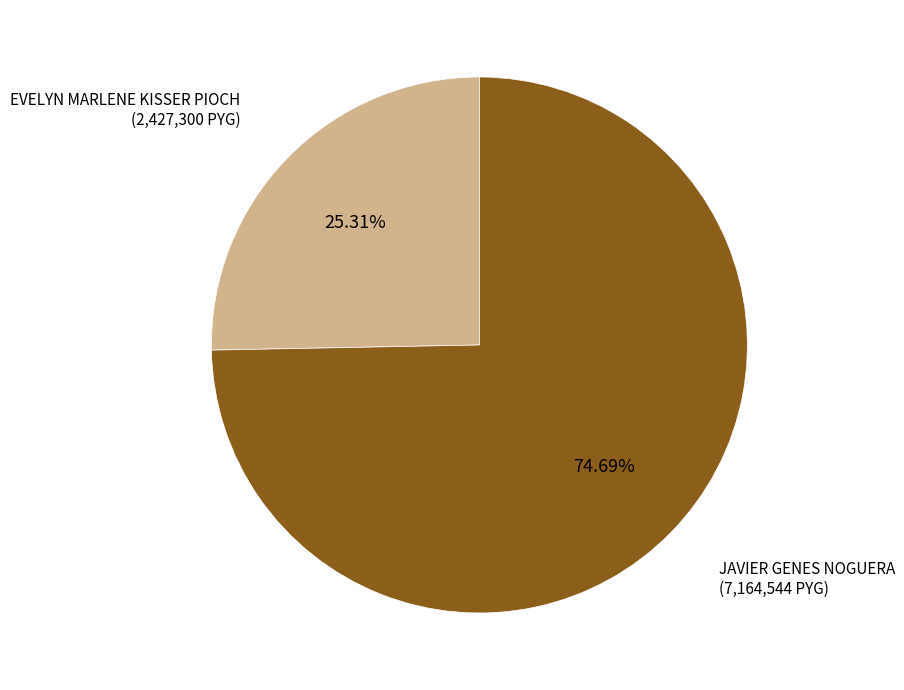

How many slices are in this pie chart?

2